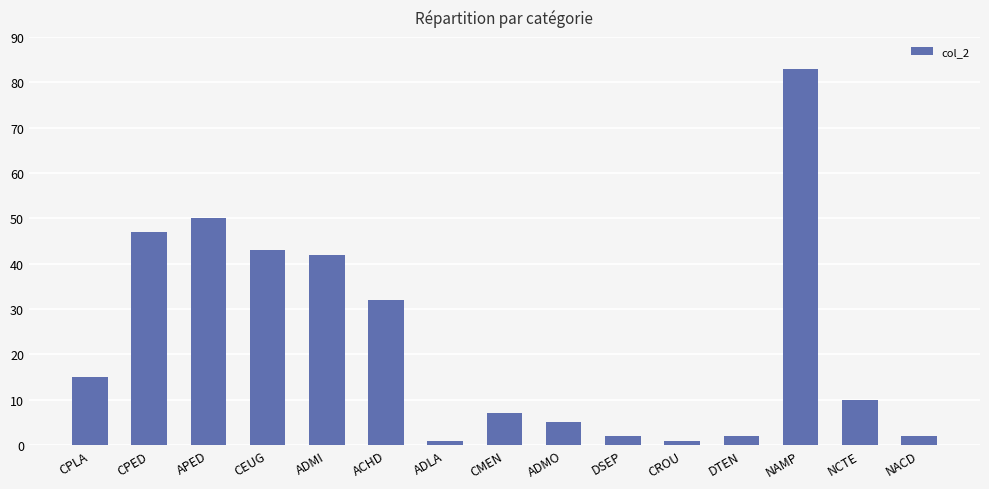

Reading left to right, transcribe all the data shown in this chart.

15	47	50	43	42	32	1	7	5	2	1	2	83	10	2